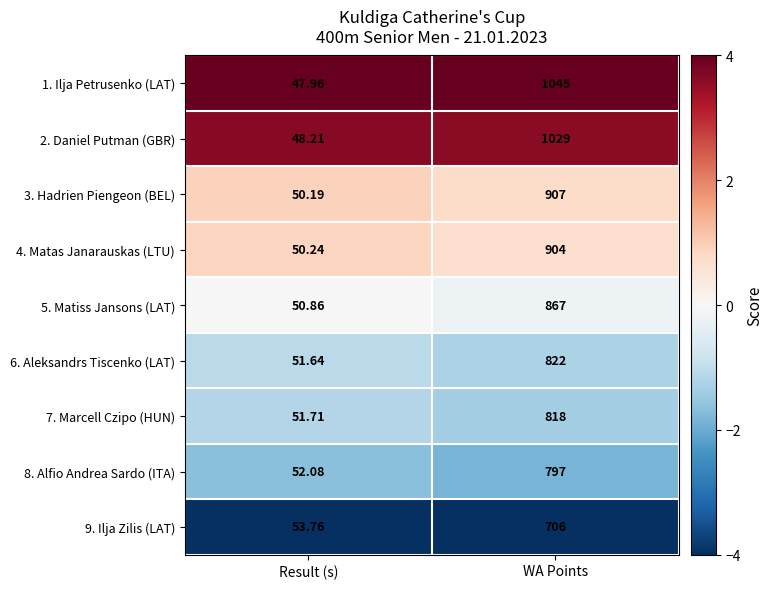

At which category is the sum across all series the highest?

WA Points